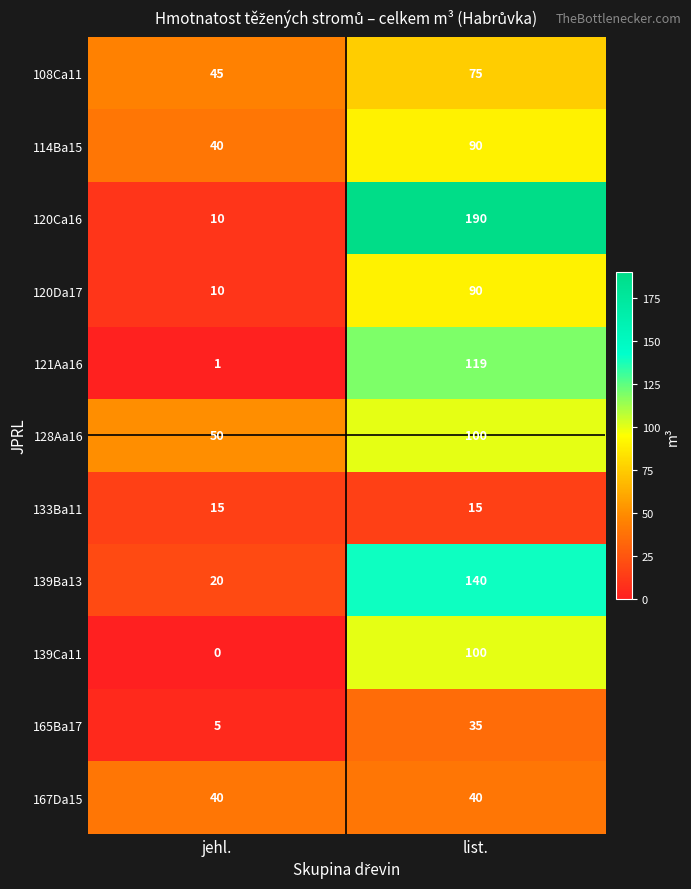

What is the approximate value of 120Ca16 at jehl., to the nearest 10?

10